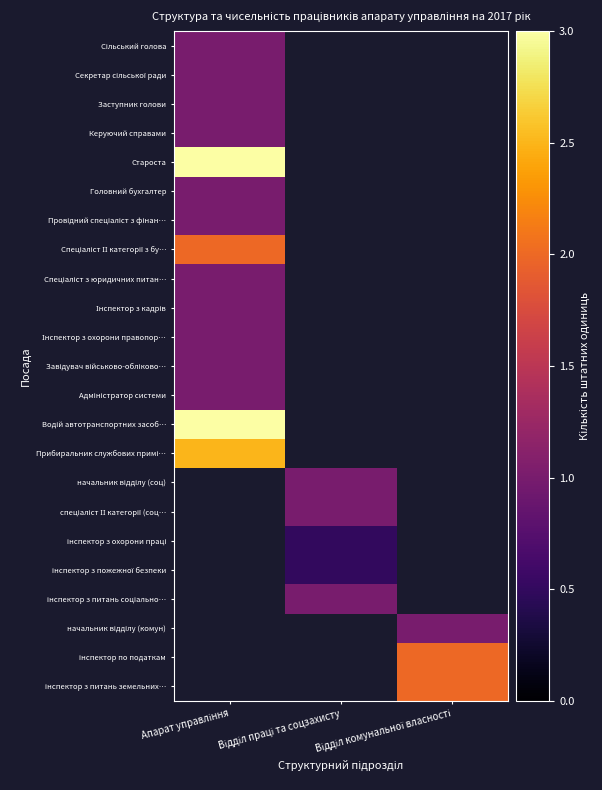

What value does the Спеціаліст ІІ категорії з бу… series have at Апарат управління?

2.0